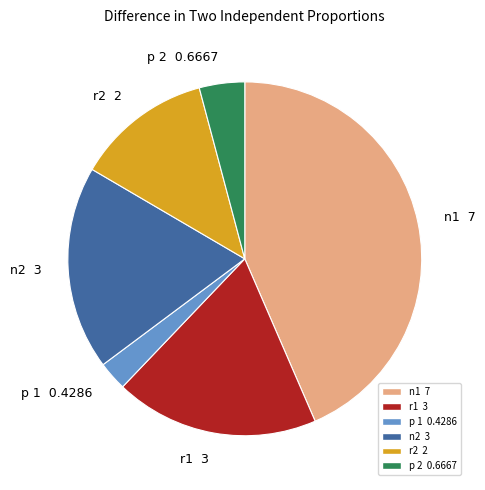

Do p 2 and r1 together represent more than half of the pie?

No